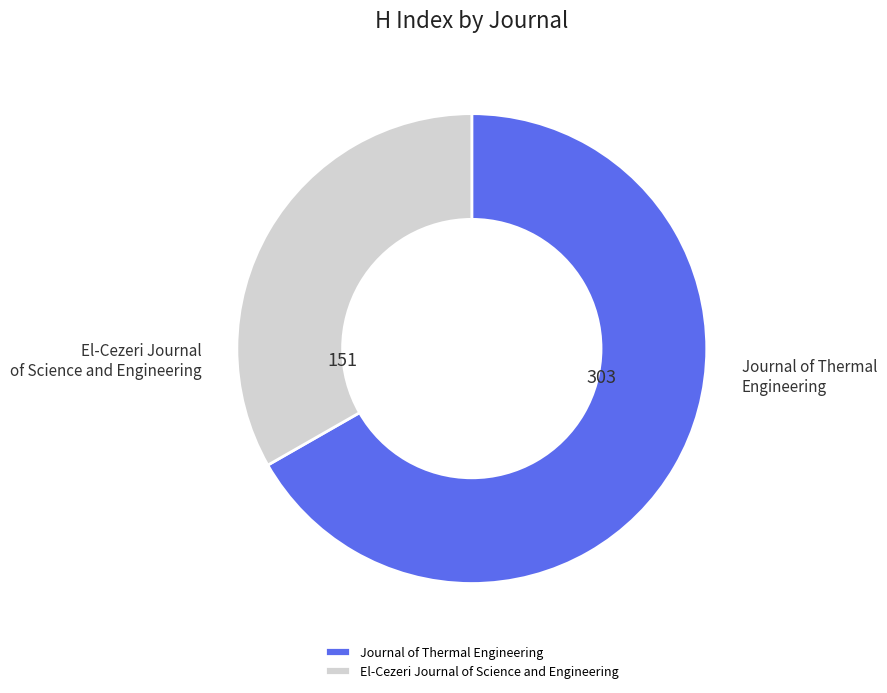

Between El-Cezeri Journal of Science and Engineering and Journal of Thermal Engineering, which is larger?

Journal of Thermal Engineering